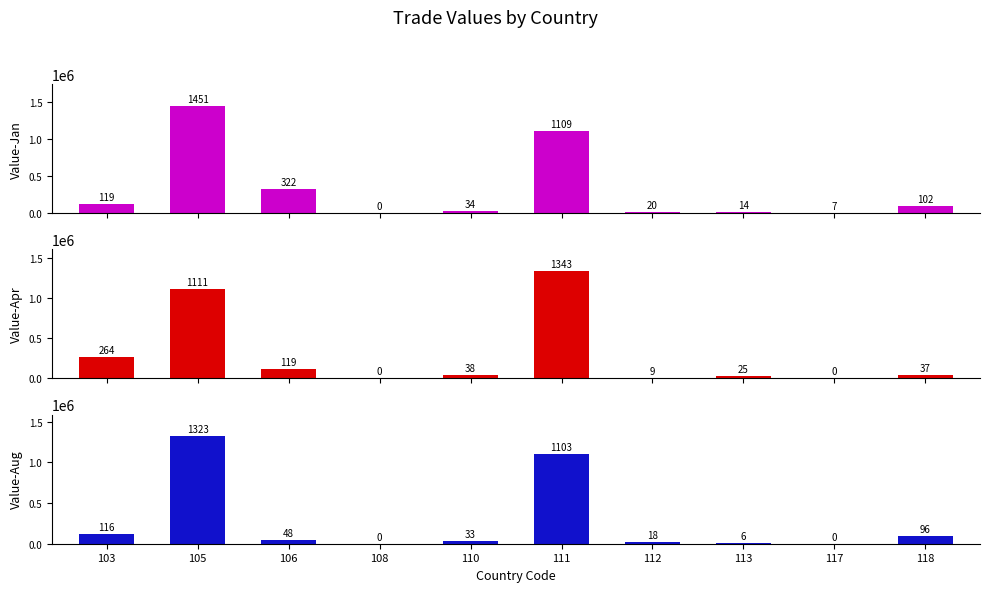

What is the sum of the Value-Apr values at 118 and 108?

37341